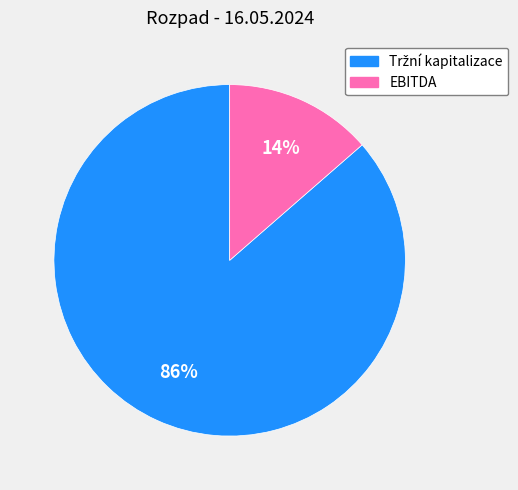

To the nearest percent, what is the average slice percentage?

50%